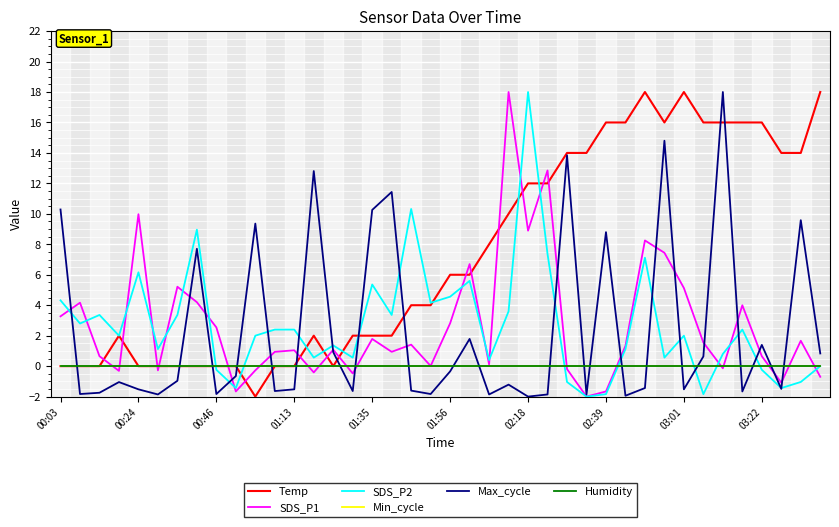

Does the chart have visible grid lines?

Yes